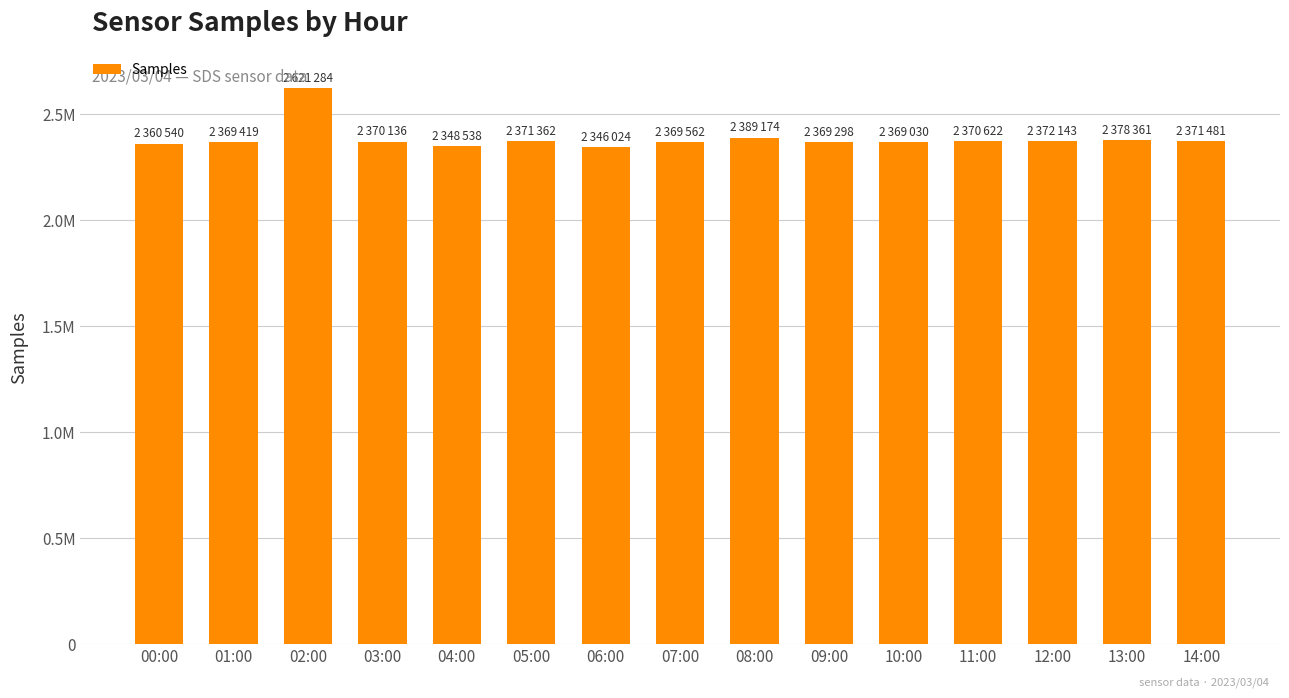

Are the bars horizontal?

No